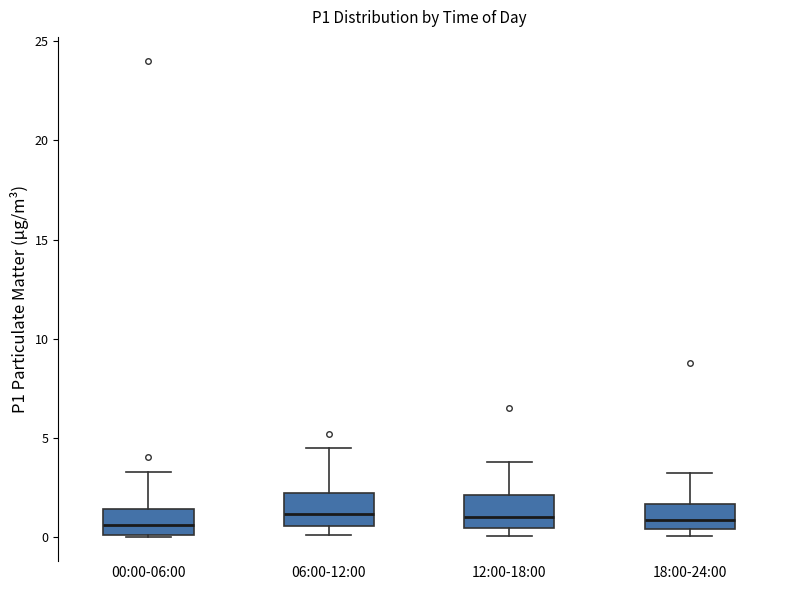

Reading left to right, transcribe this box plot: for each box, give where its median line is, the range the box spans, and where its two whiskers end, as read against the y-axis. The values are not printed on the chart, so give them approximately, as read against the axis.

00:00-06:00: median 0.5, box 0.0 to 1.5, whiskers 0.0 to 3.5
06:00-12:00: median 1.0, box 0.5 to 2.0, whiskers 0.0 to 4.5
12:00-18:00: median 1.0, box 0.5 to 2.0, whiskers 0.0 to 4.0
18:00-24:00: median 1.0, box 0.5 to 1.5, whiskers 0.0 to 3.5